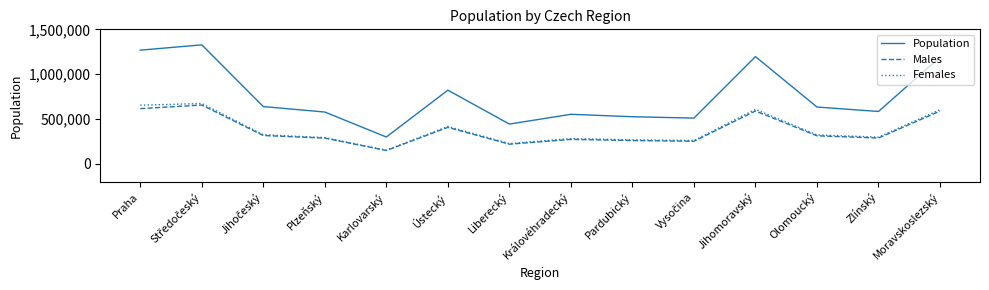

At how many categories does at least one series exceed 266517?

14